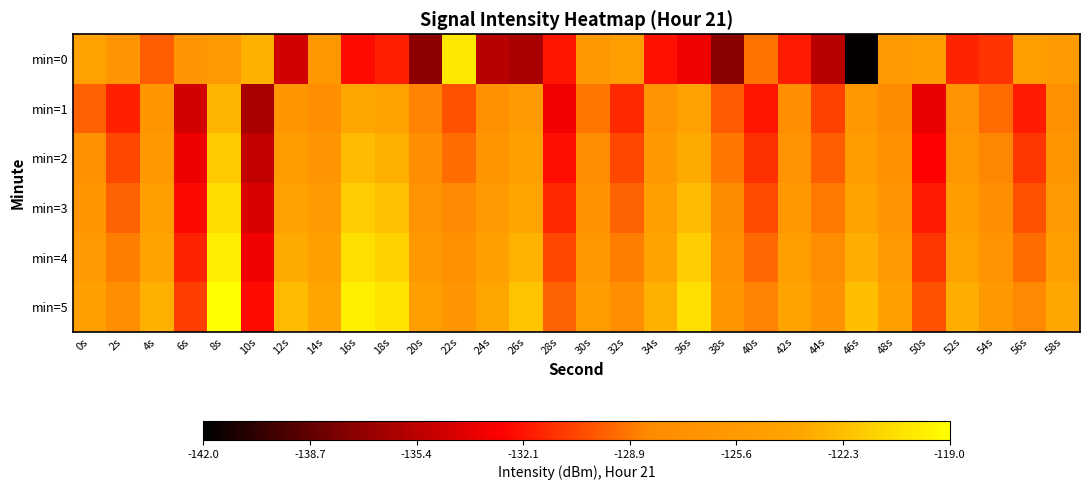

What is the total value across all series at 20s?

-770.8